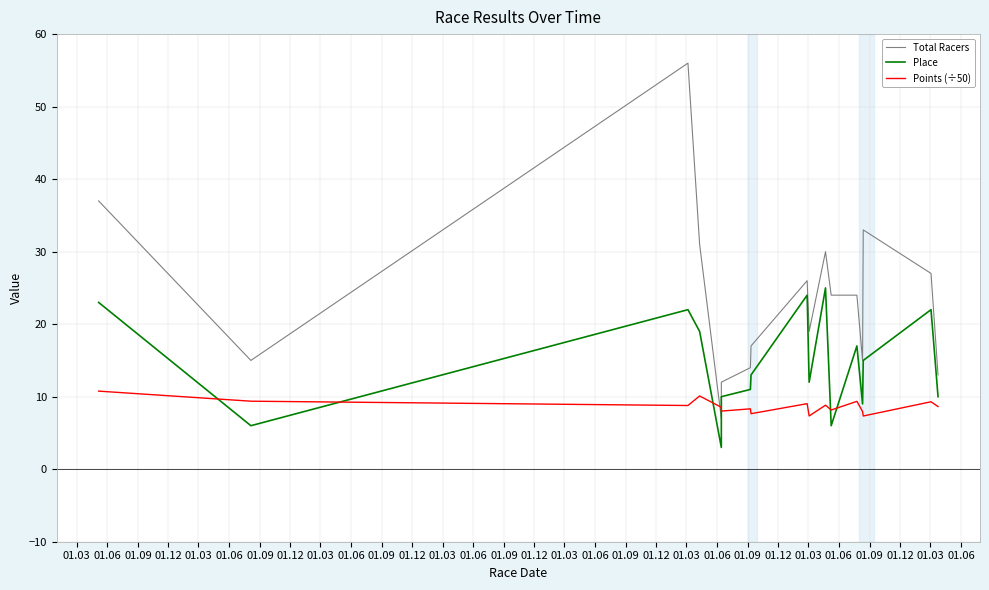

How many interior local valleys does the Place series have?

5